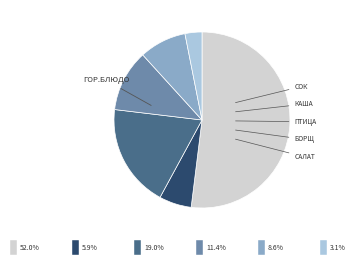

How many slices are in this pie chart?

6